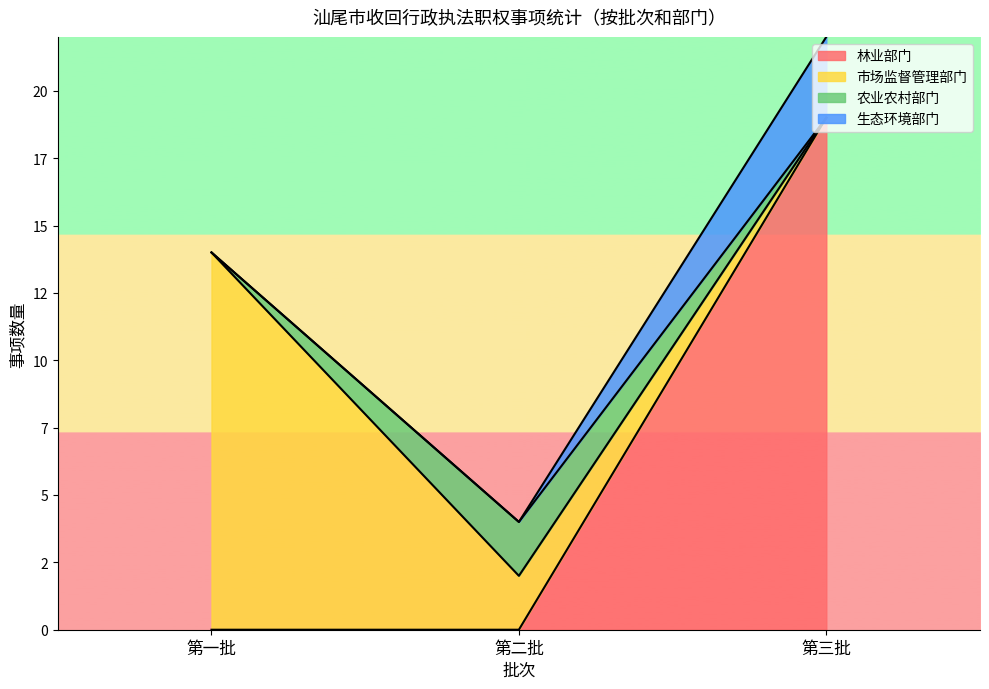

What is the difference between the highest and lowest values at 第三批?

5